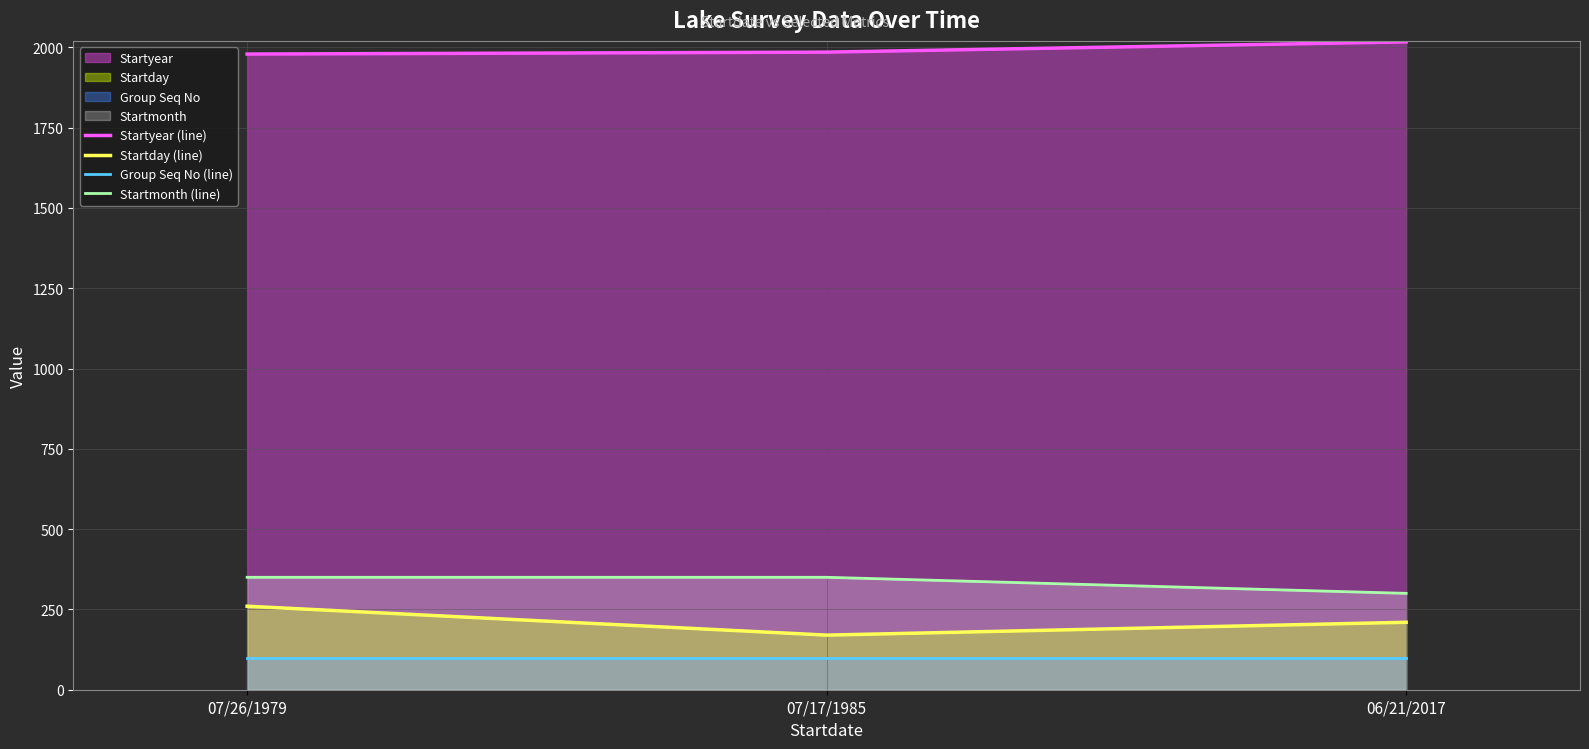

Rank the series by their maximum value, from lowest to highest.

Group Seq No (line), Startday (line), Startmonth (line), Startyear (line)